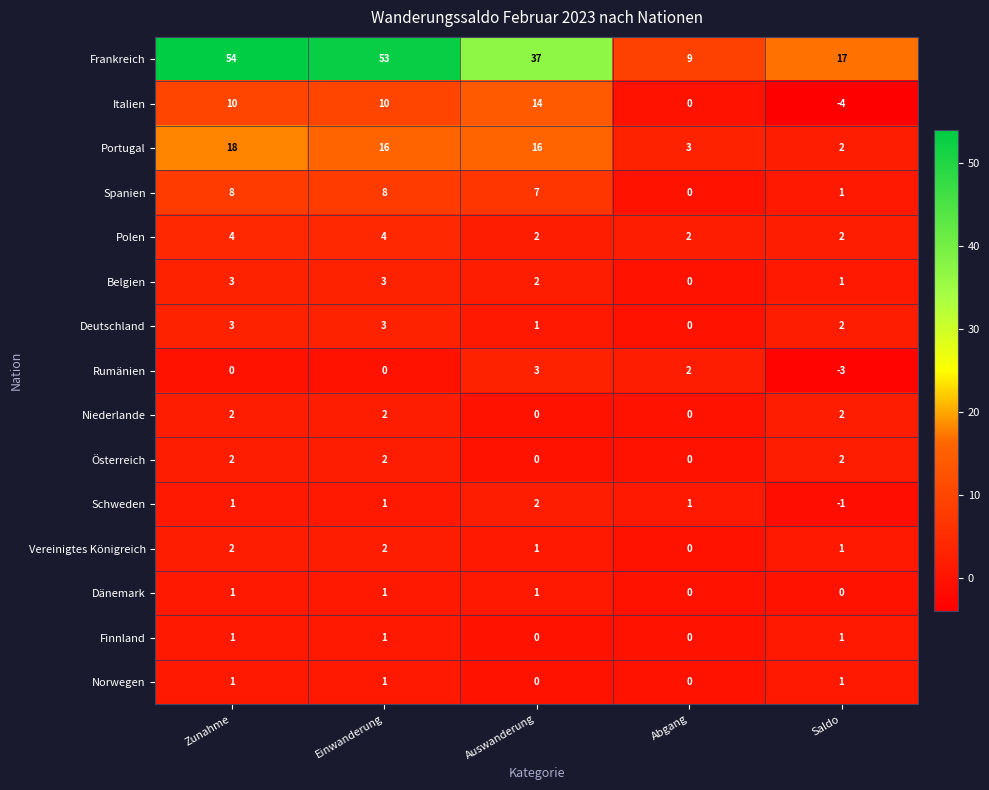

What is the difference between the Deutschland values at Einwanderung and Abgang?

3